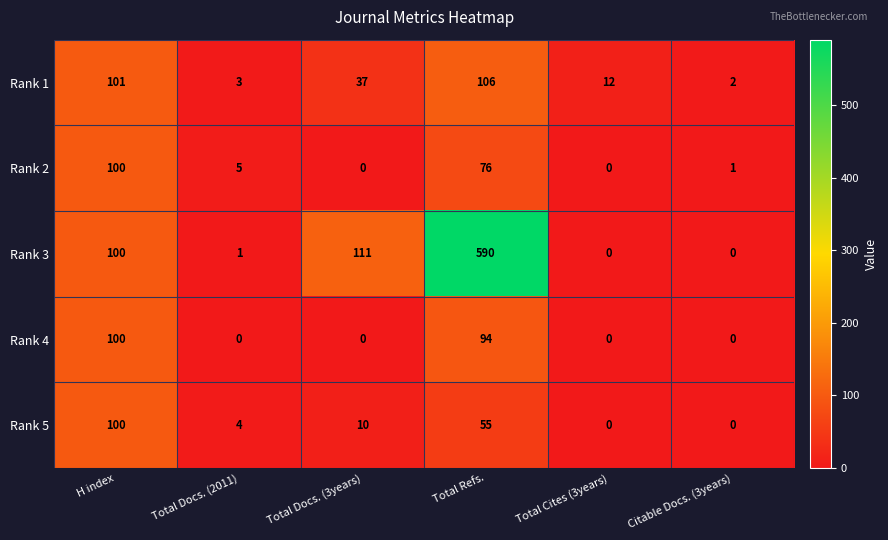

Which series has the largest total across all categories?

Rank 3